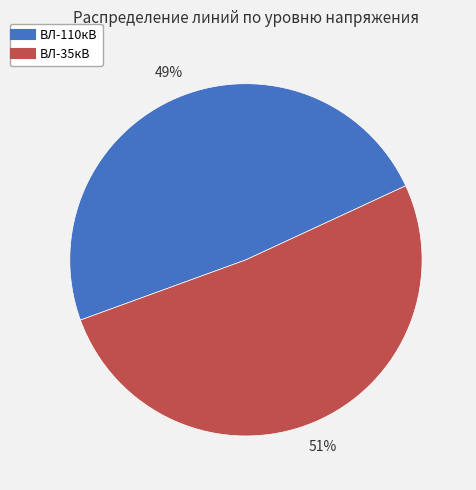

How many slices are in this pie chart?

2